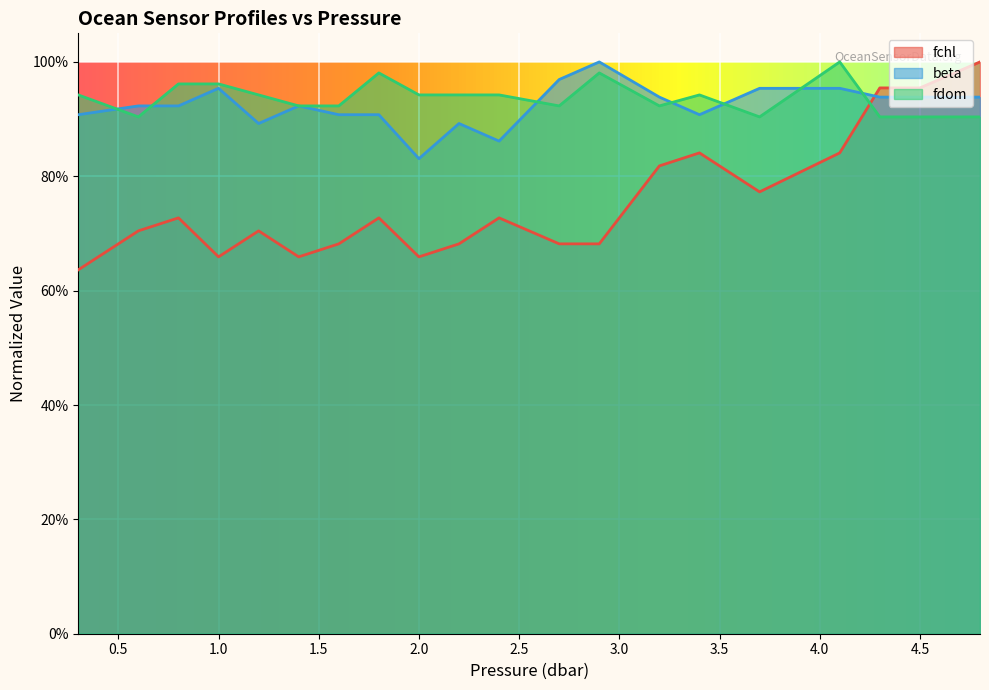

What is the difference between the highest and lowest values at 1.0?

0.3